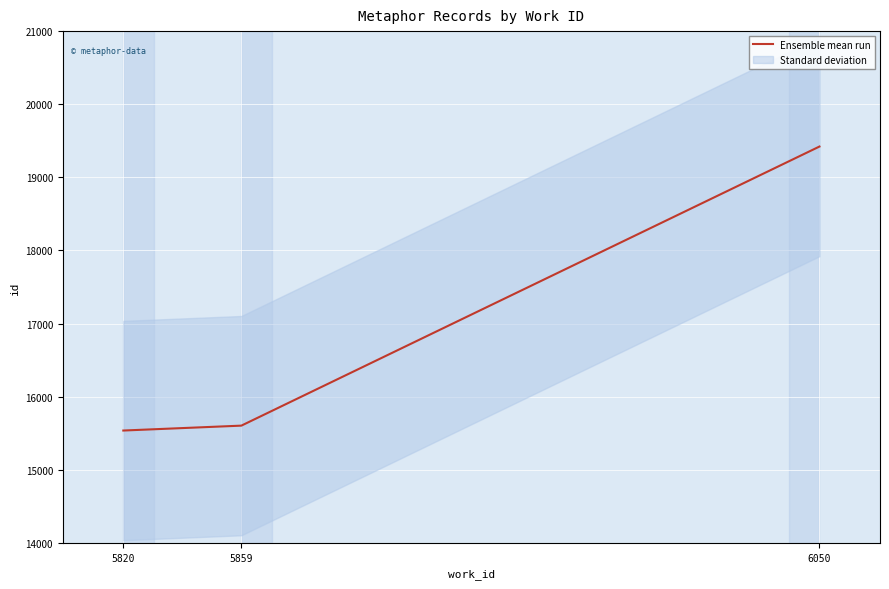

Rank the categories by value from highest to lowest.

6050, 5859, 5820